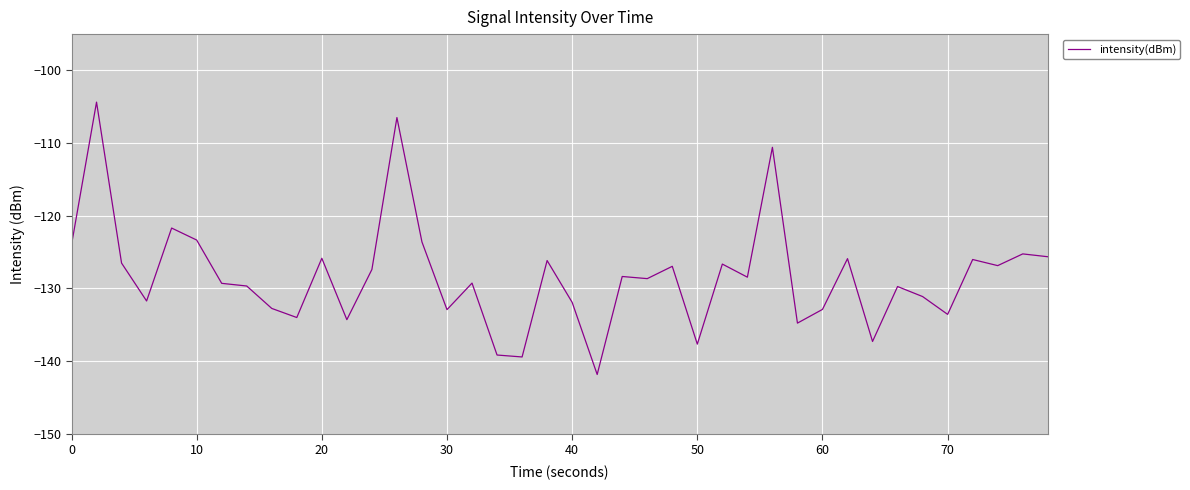

What is the minimum value shown in the chart?

-141.9